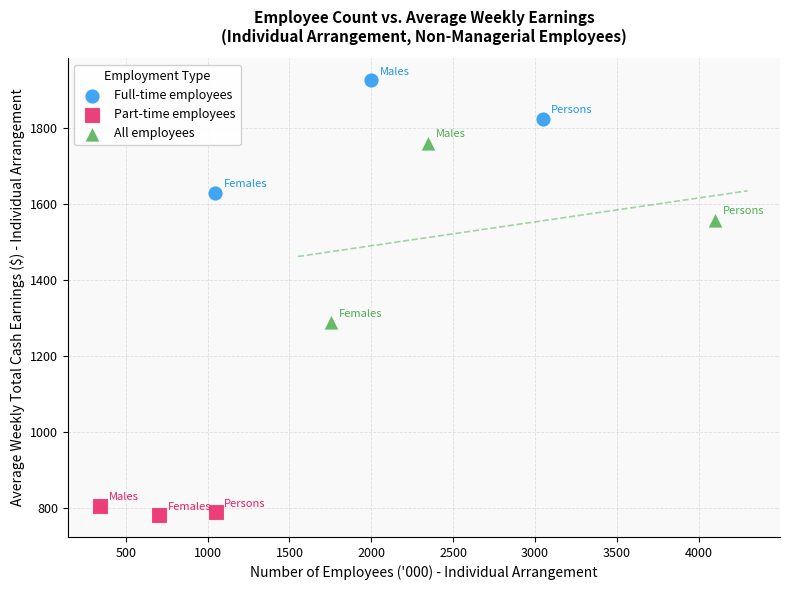

Which series contains the lowest Y value?

Part-time employees